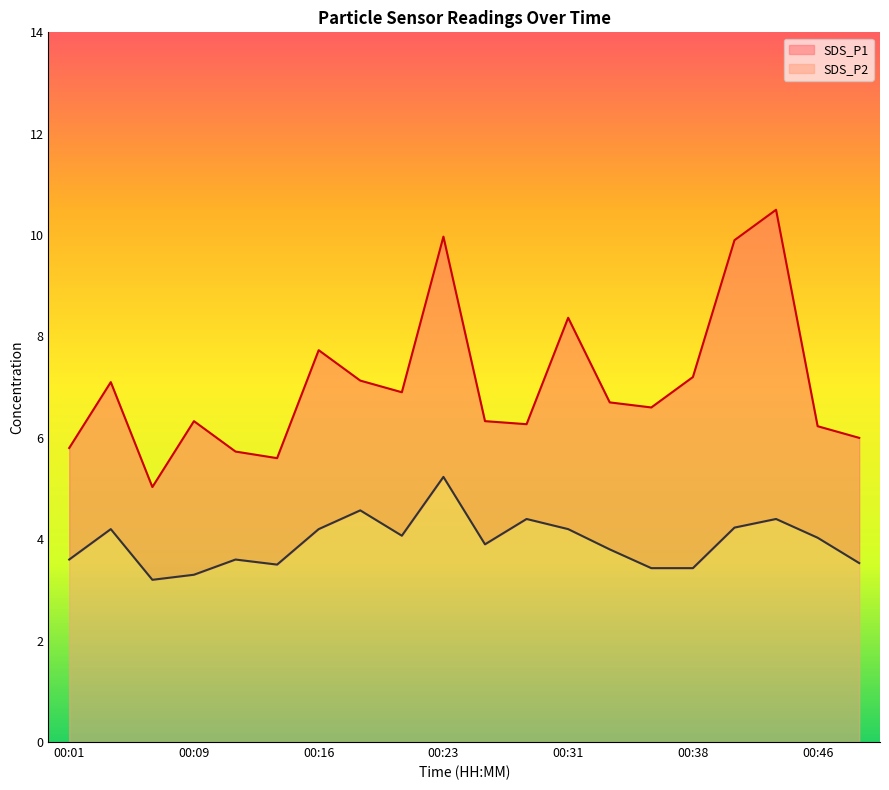

True or false: SDS_P1 and SDS_P2 cross at least once.

False